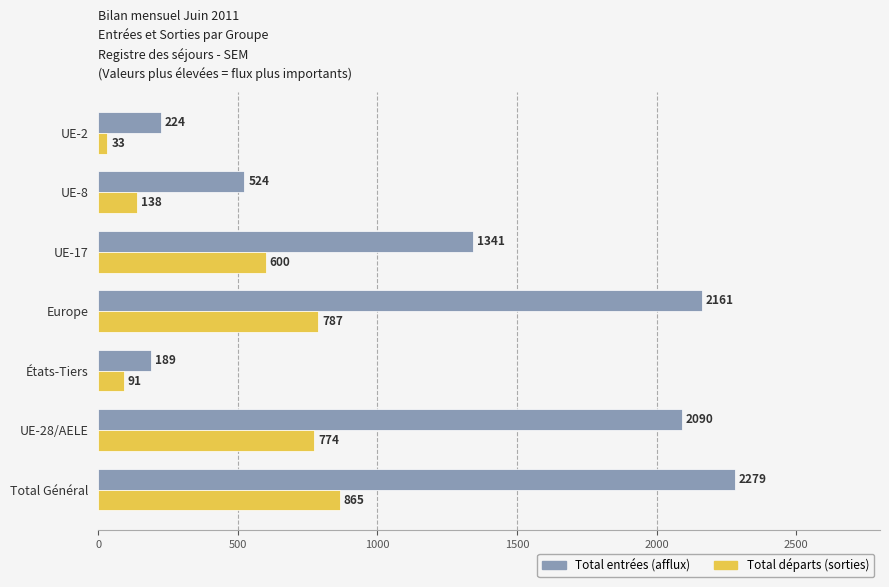

What is the highest value of the Total entrées (afflux) series?

2279